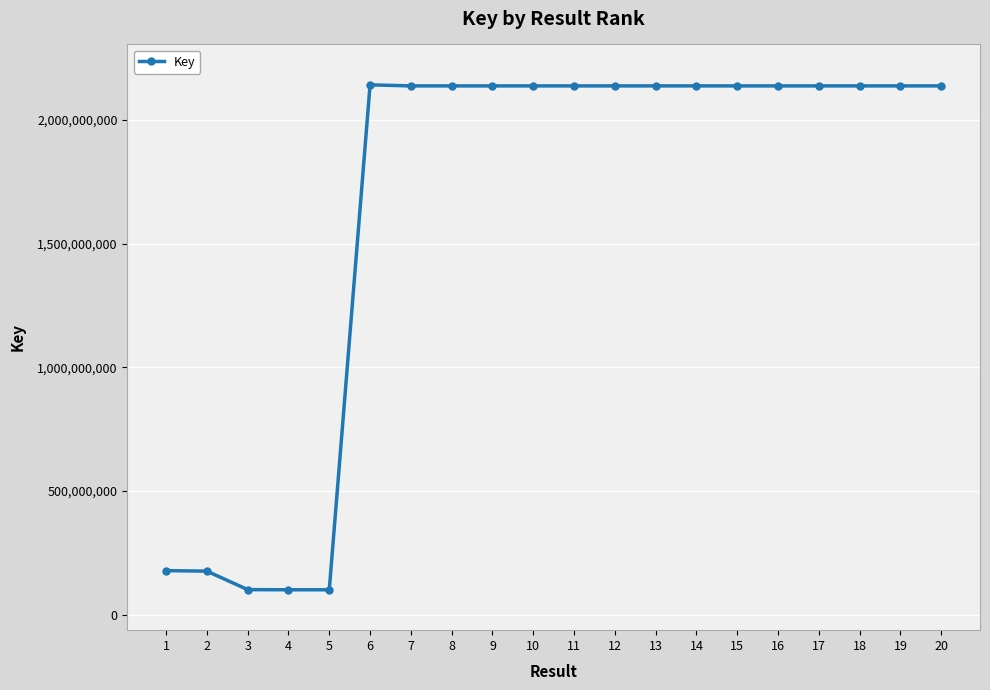

What is the difference between the maximum and second lowest values?

2041701956